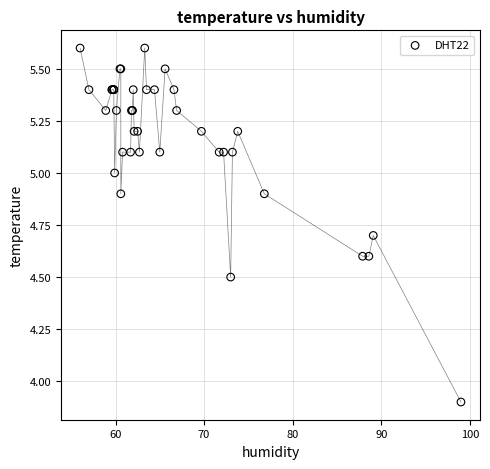

What Y value in the scatter plot is closest to 4?

3.9